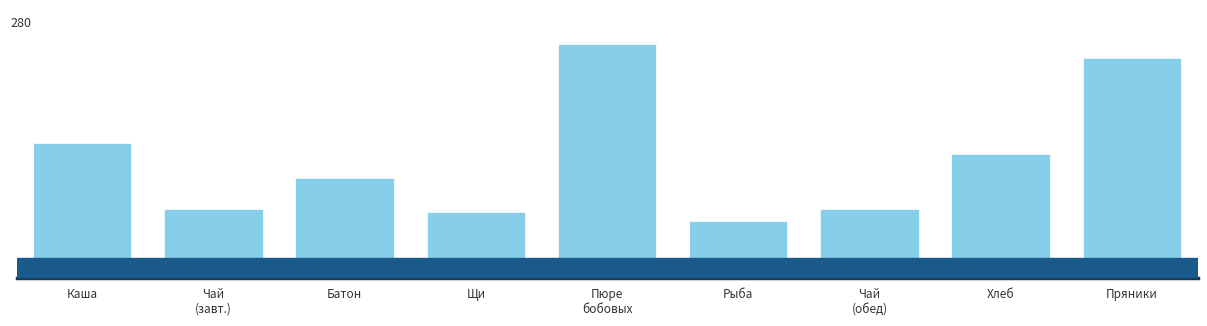

What is the difference between the values at Чай
(обед) and Рыба?

14